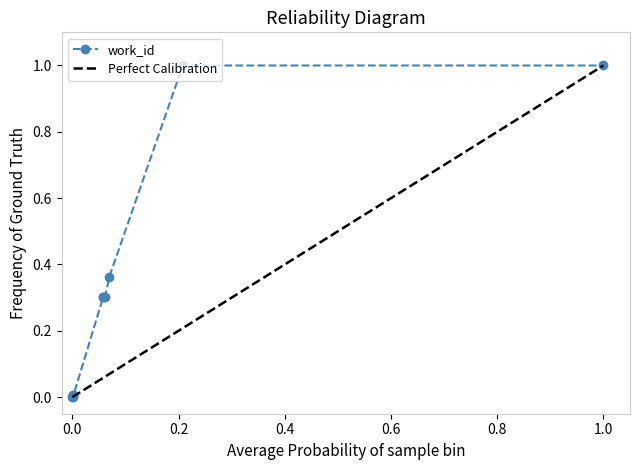

True or false: work_id has more than 0 interior local peaks.

True